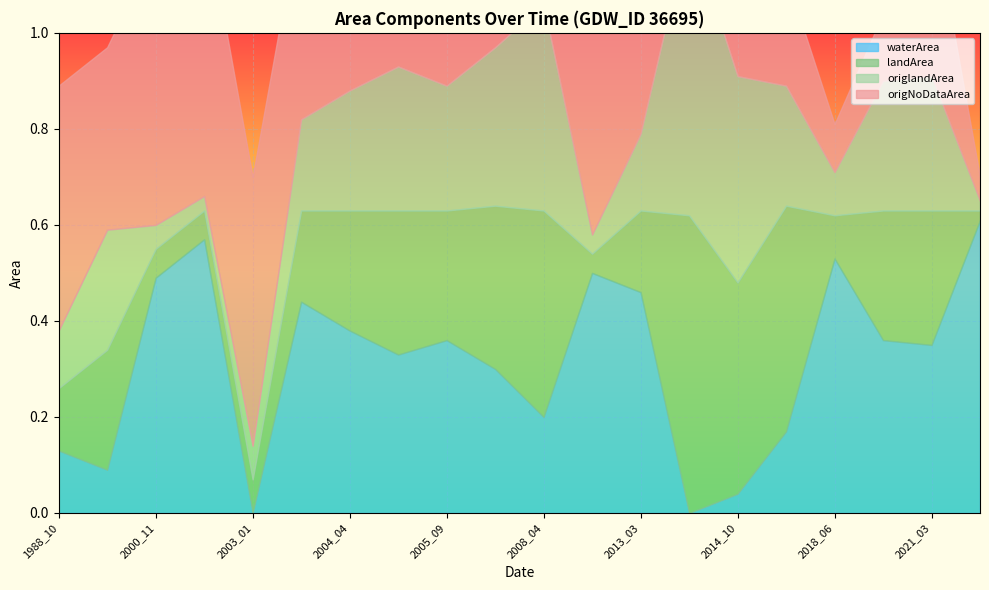

Which series has the largest range (max minus min)?

waterArea